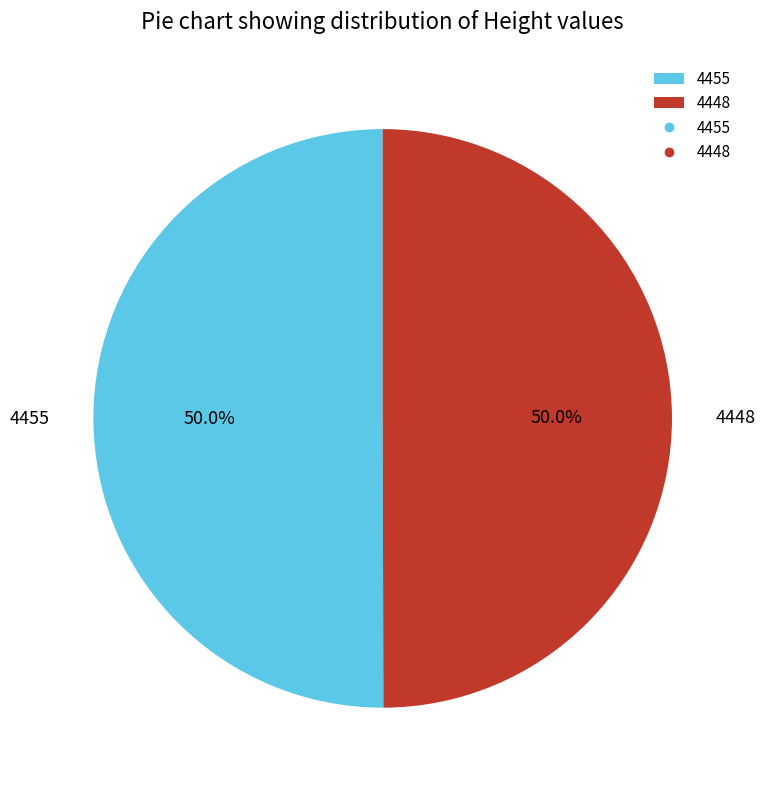

What percentage do 4448 and 4455 together represent?

100.0%